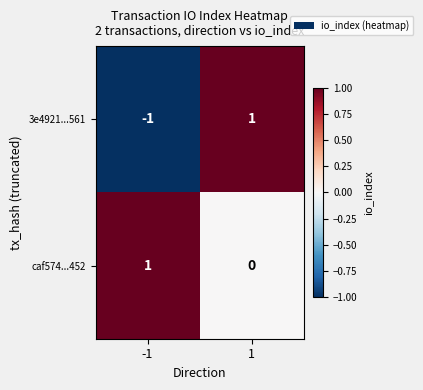

Rank the series by their average value, from lowest to highest.

3e4921...561, caf574...452